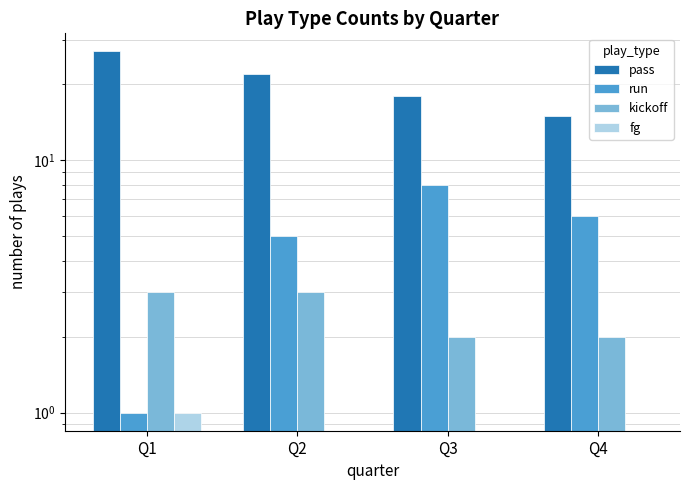

How many bars are there in total?

16